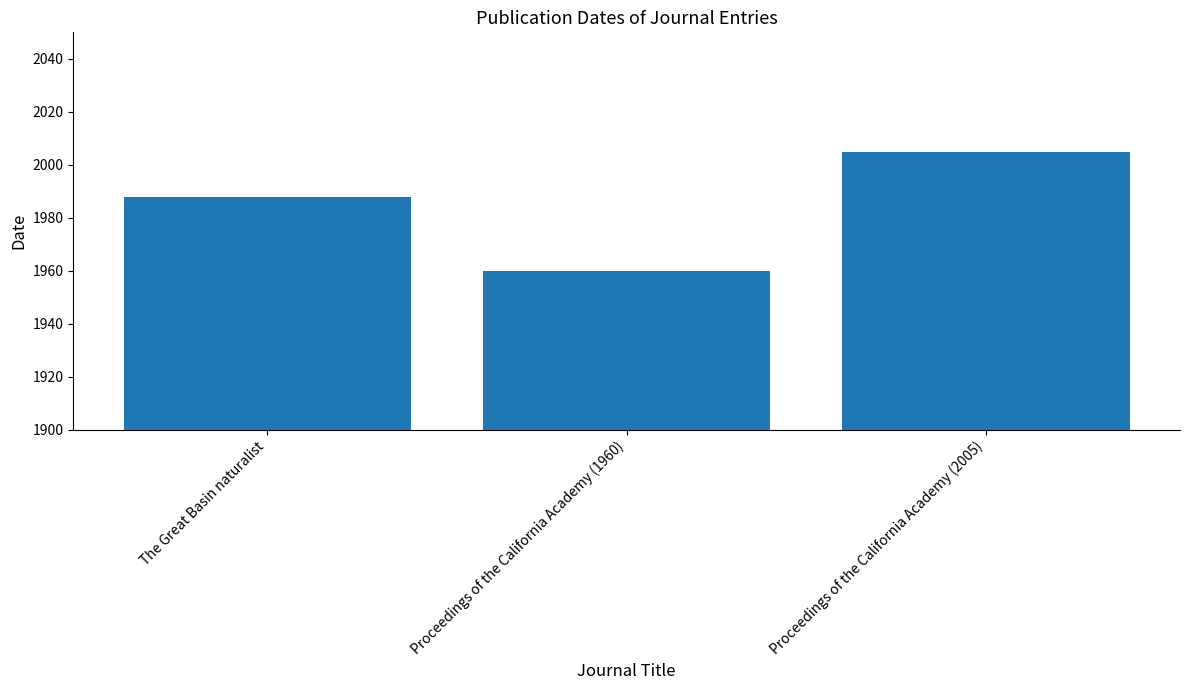

How many distinct data groups are displayed?

1